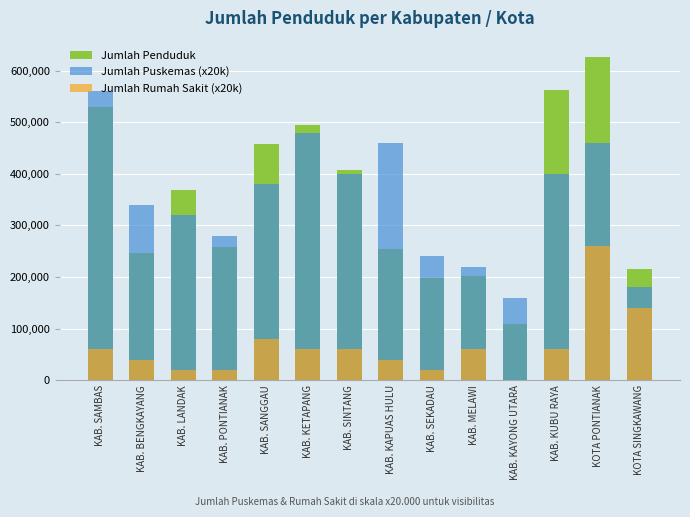

How many bars are there in total?

42